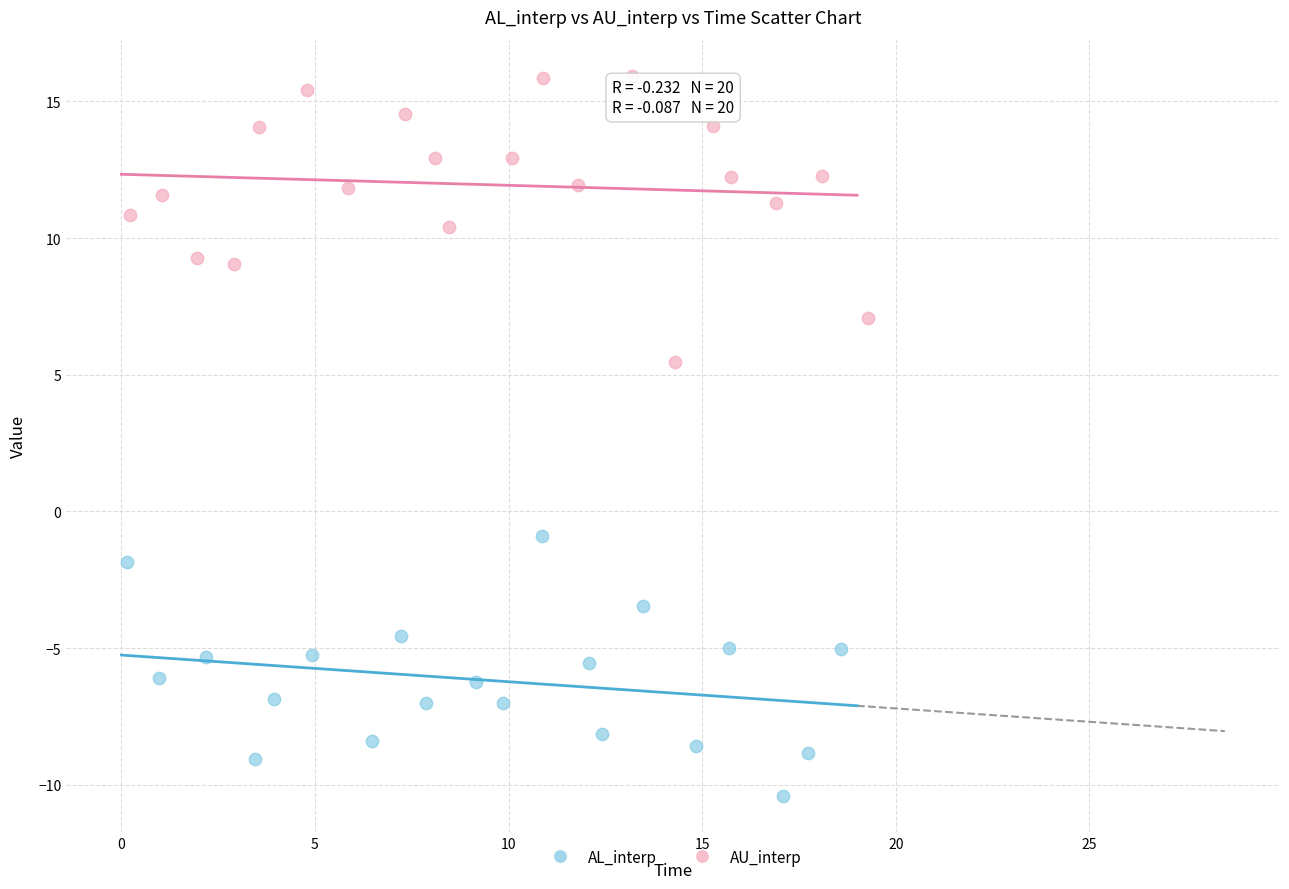

Which series reaches the maximum Y coordinate?

AU_interp